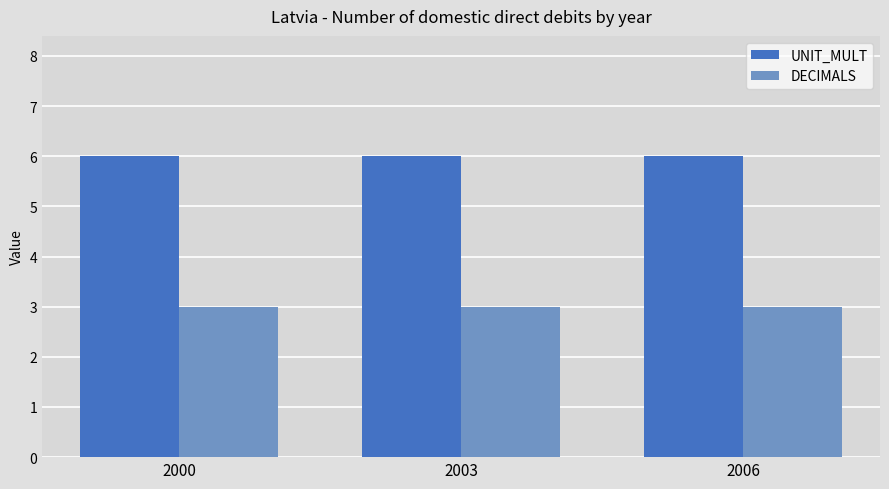

Which series has the largest total across all categories?

UNIT_MULT